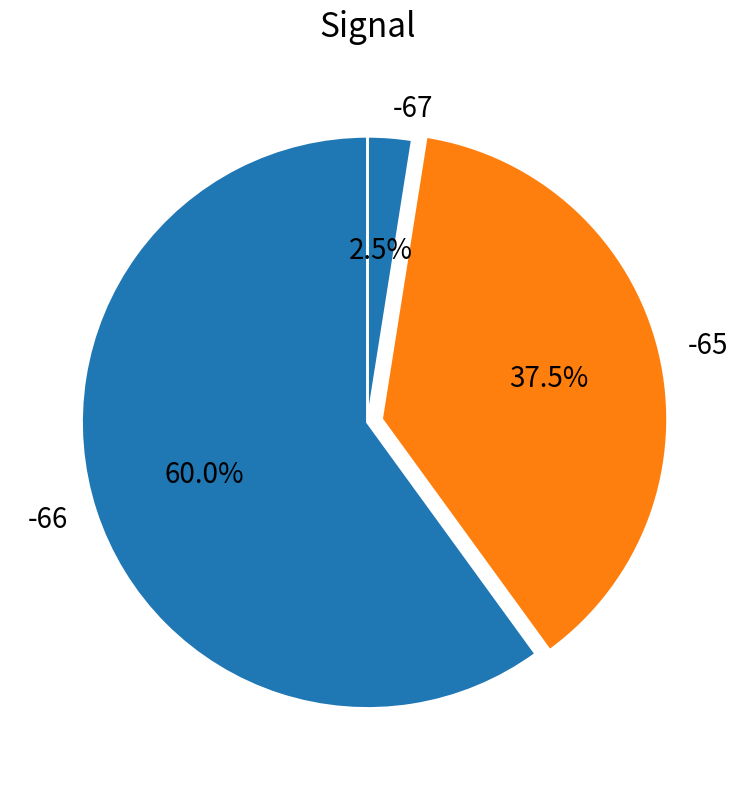

Combined, do -65 and -66 account for over 50%?

Yes